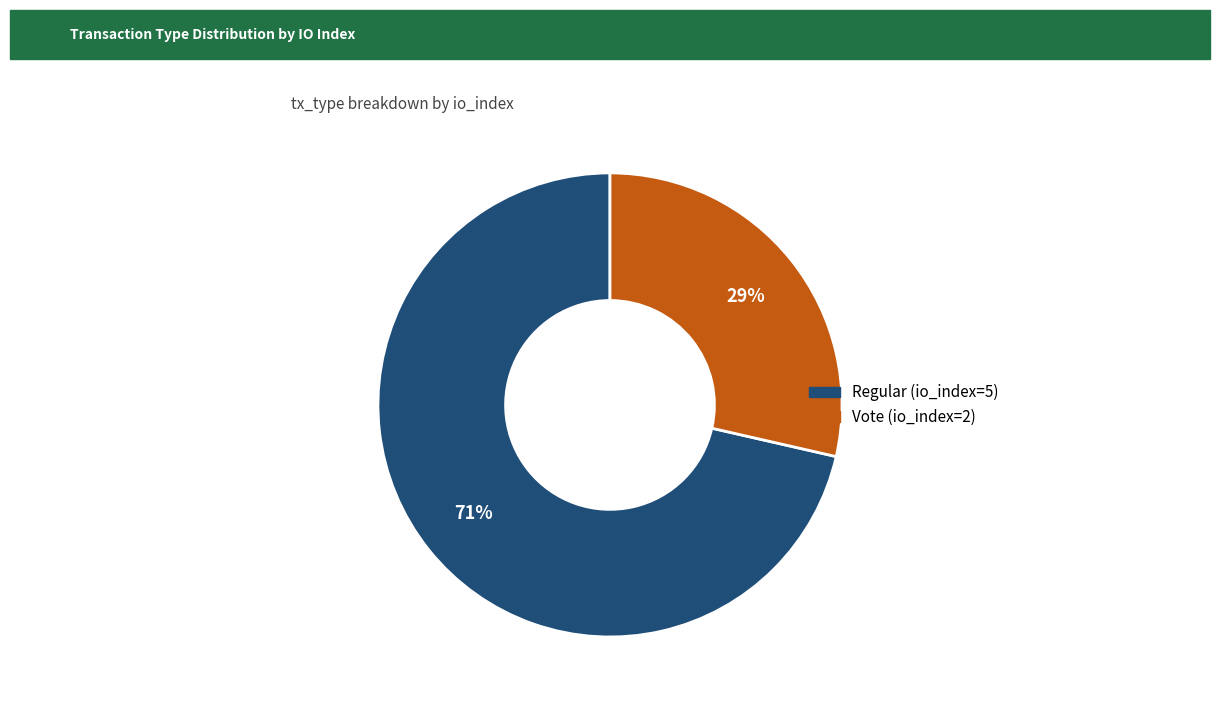

To the nearest percent, what percentage of the pie is Regular (io_index=5)?

71%